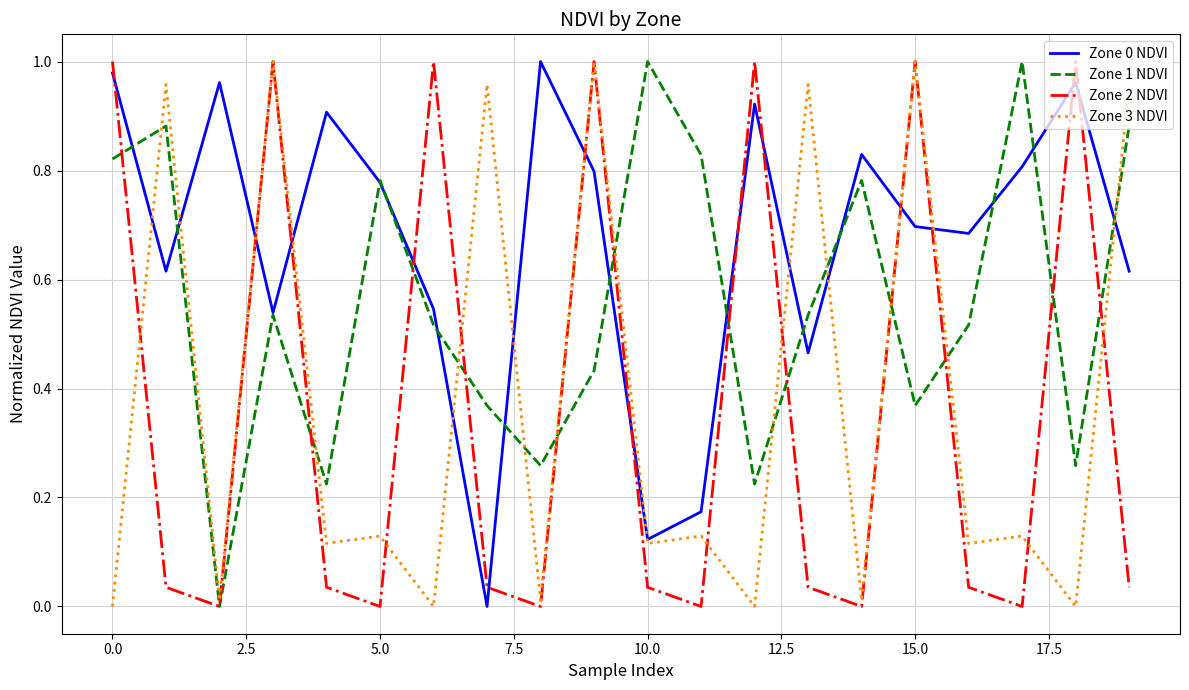

Does the chart display data point markers on the line(s)?

No